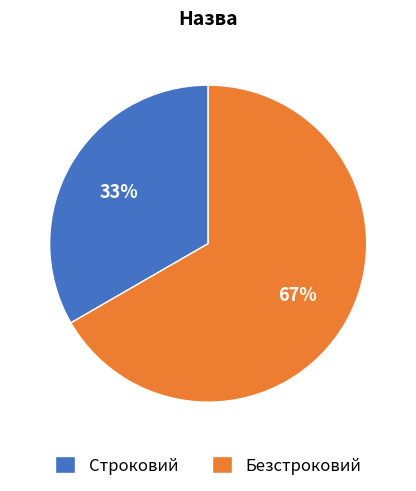

Which has a higher value, Безстроковий or Строковий?

Безстроковий